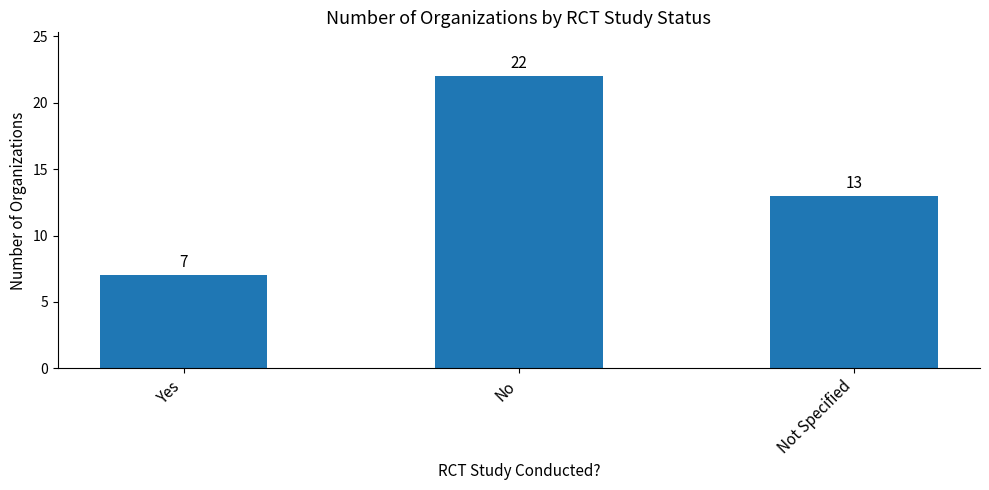

Reading right to left, what are all the values shown in this chart?

Not Specified=13	No=22	Yes=7